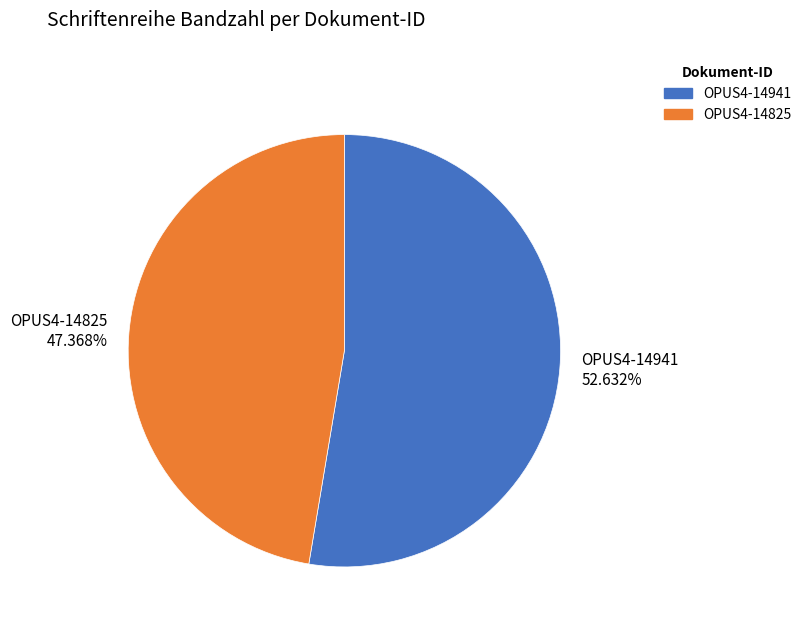

Which has a higher value, OPUS4-14825 or OPUS4-14941?

OPUS4-14941